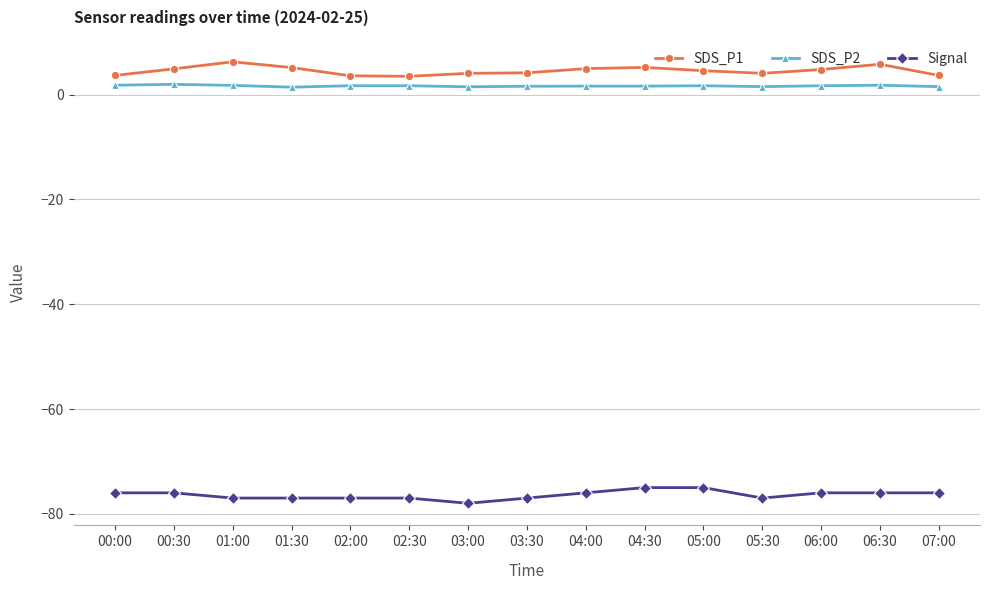

Which series has the largest total across all categories?

SDS_P1